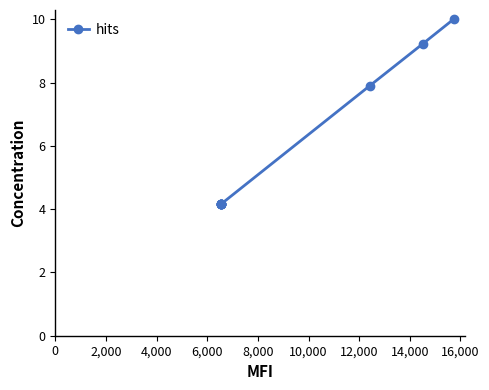

What is the value of the 2nd point from the left?

4.2